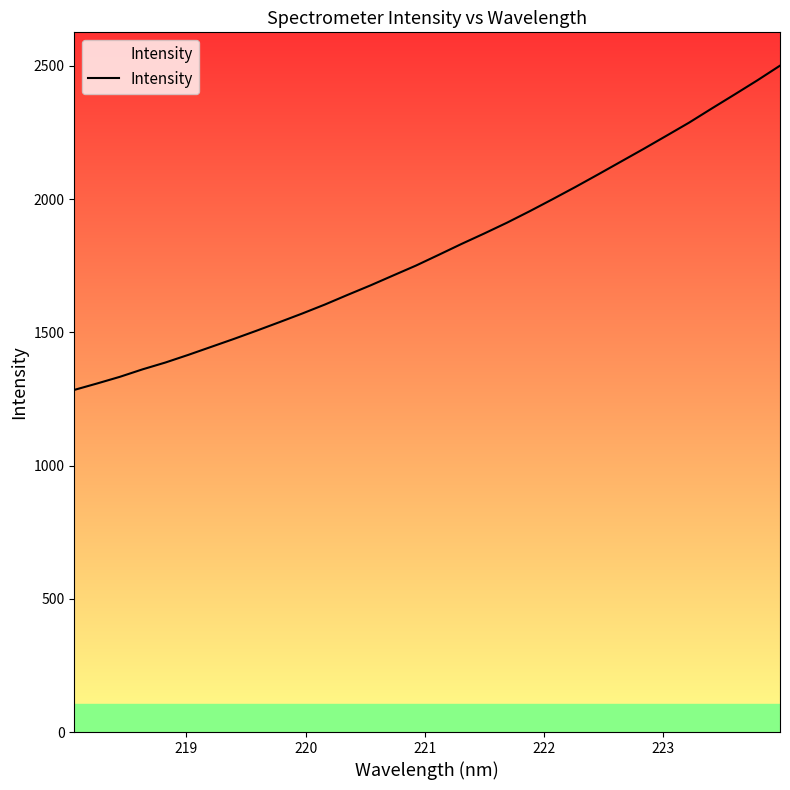

What is the difference between the maximum and minimum values?

1216.7